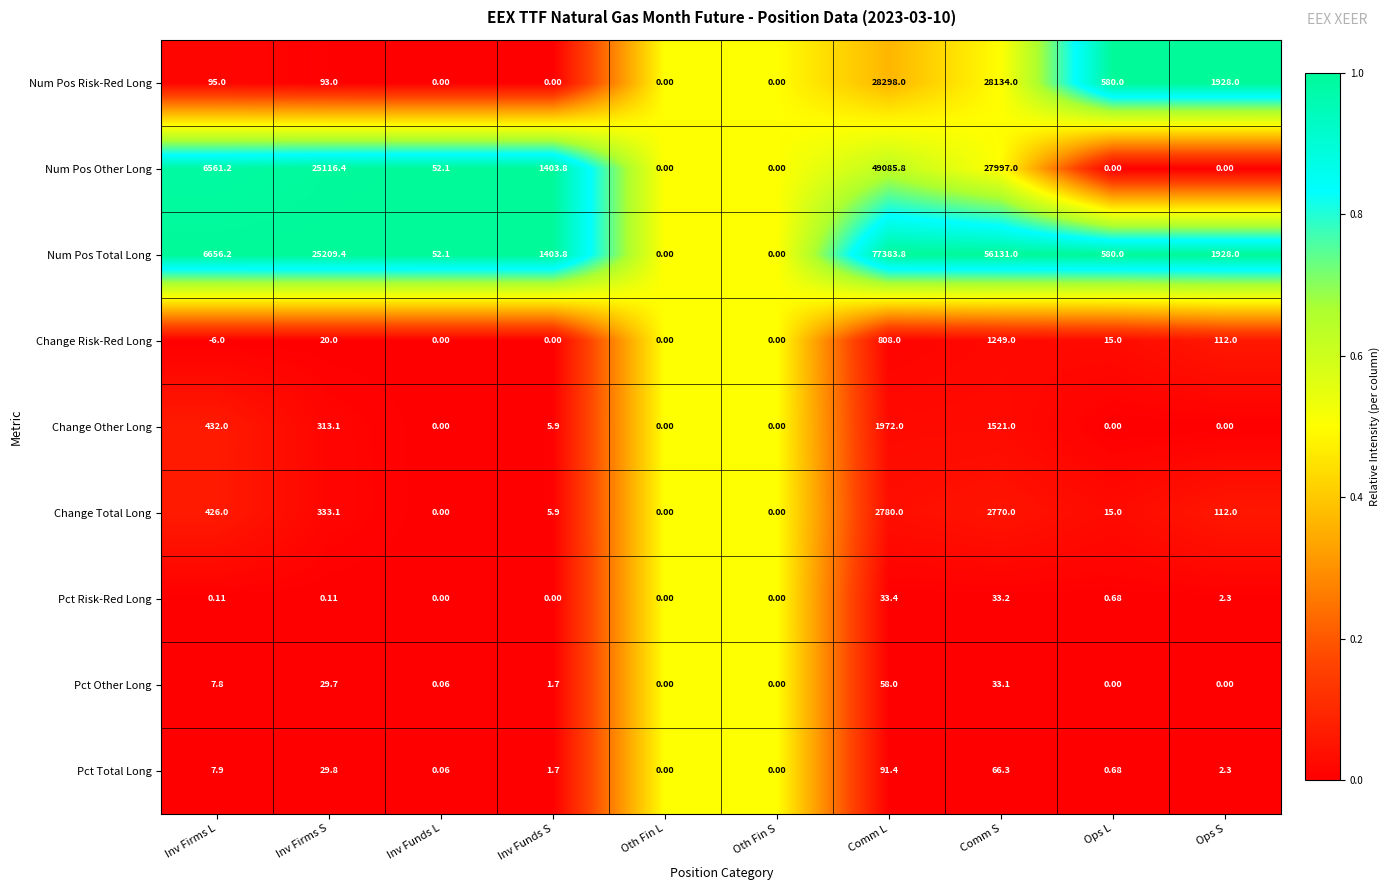

How many distinct data groups are displayed?

9